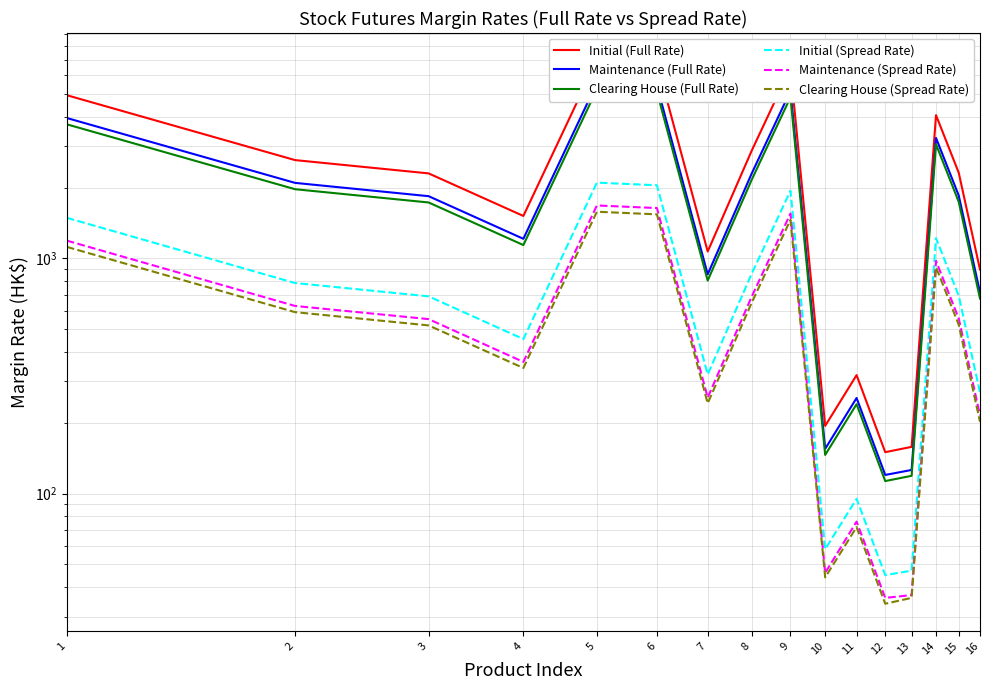

What is the difference between the maximum and minimum values in the Clearing House (Full Rate) series?

5127